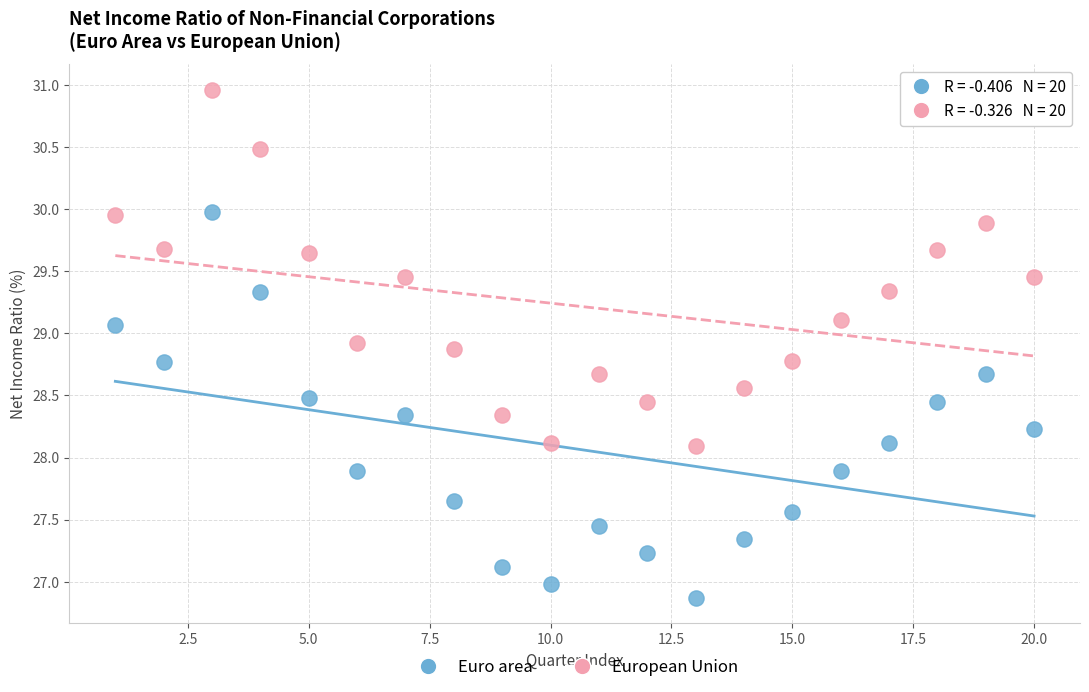

Which series contains the highest Y value?

European Union